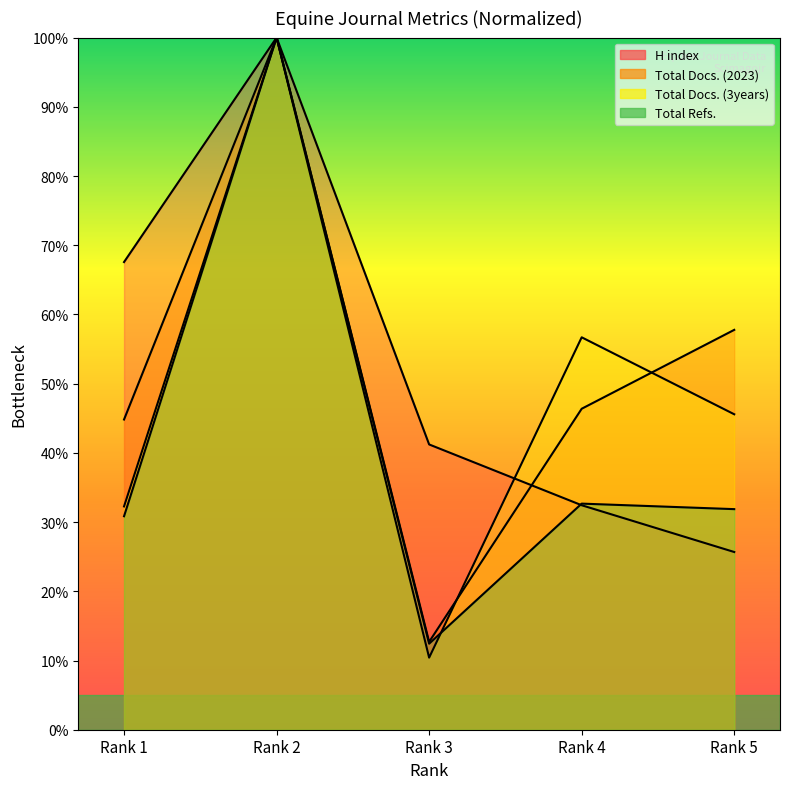

Which series changed the most between Rank 2 and Rank 4?

H index